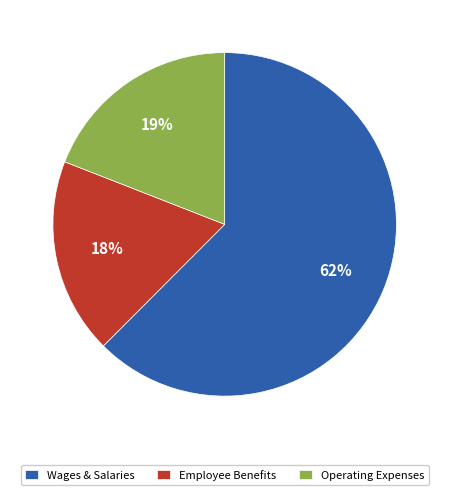

Is there any slice that represents more than half of the pie?

Yes